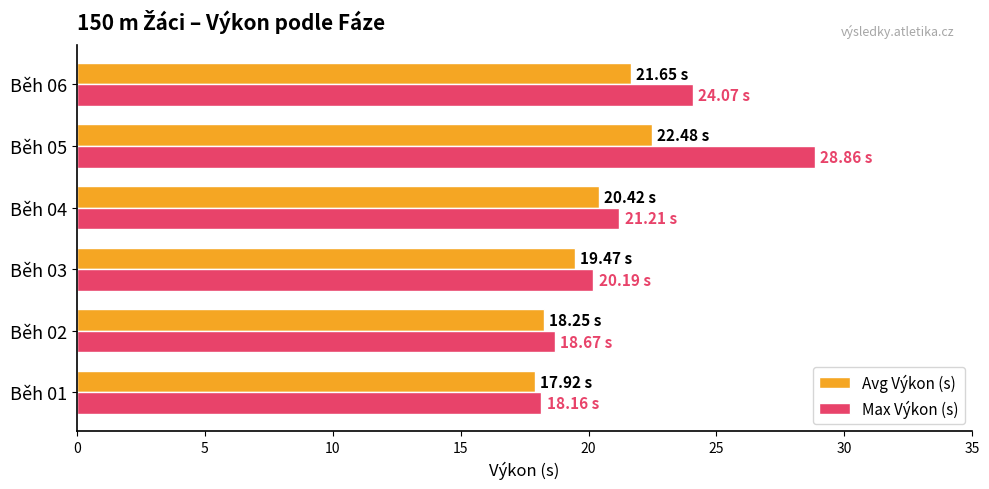

Which series has the largest total across all categories?

Max Výkon (s)